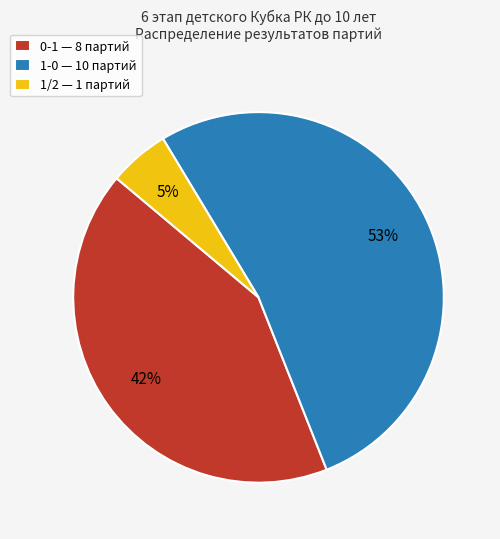

Is the sum of 1/2 — 1 партий and 0-1 — 8 партий greater than half?

No